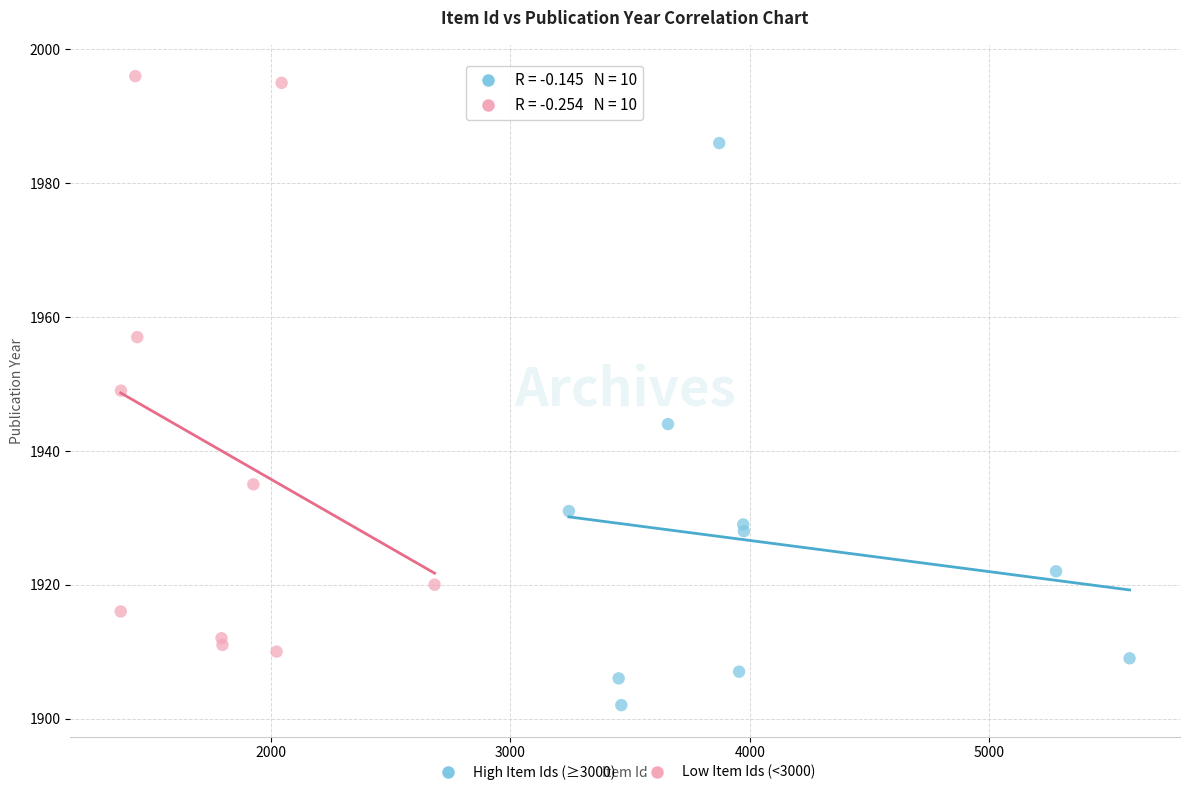

Which series contains the lowest Y value?

High Item Ids (≥3000)